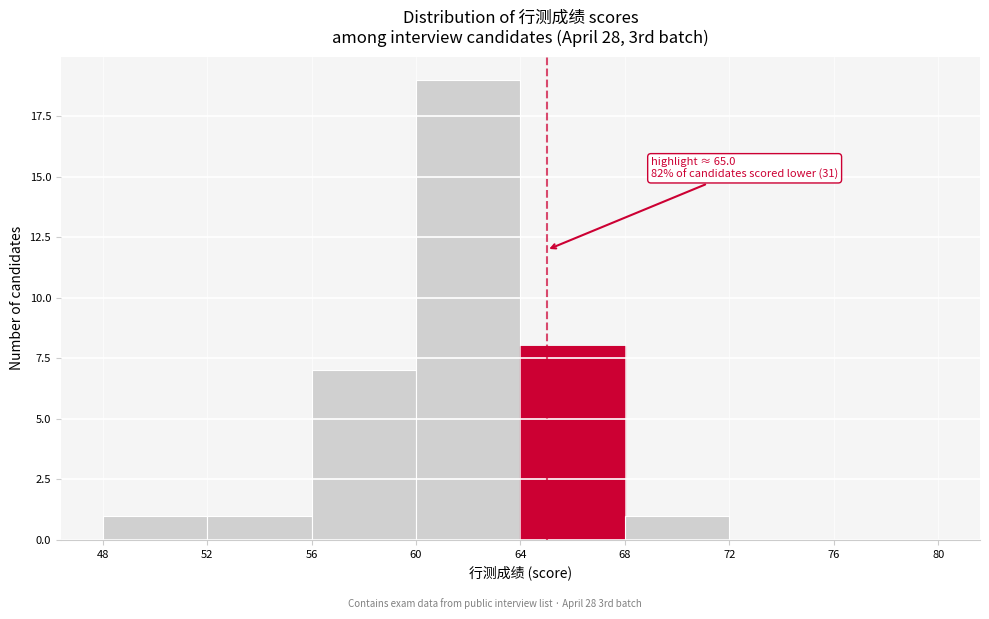

Which range on the x-axis has the tallest bar?

60 to 64